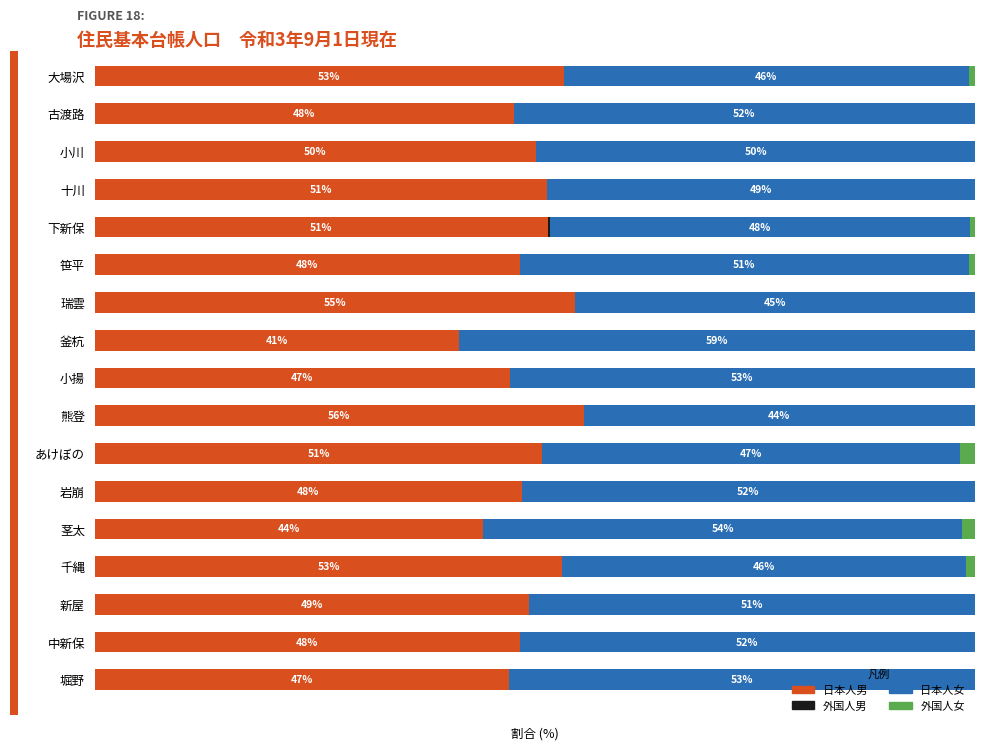

At which label does 日本人男 reach its peak?

熊登